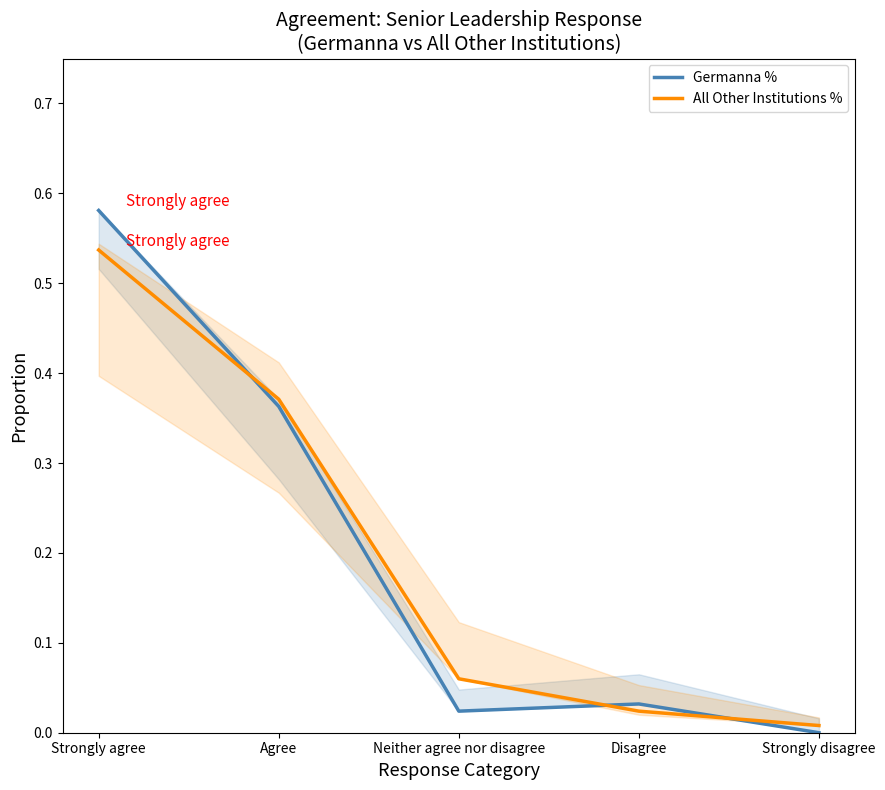

In Germanna %, how many points are higher than both neighbors (excluding endpoints)?

1